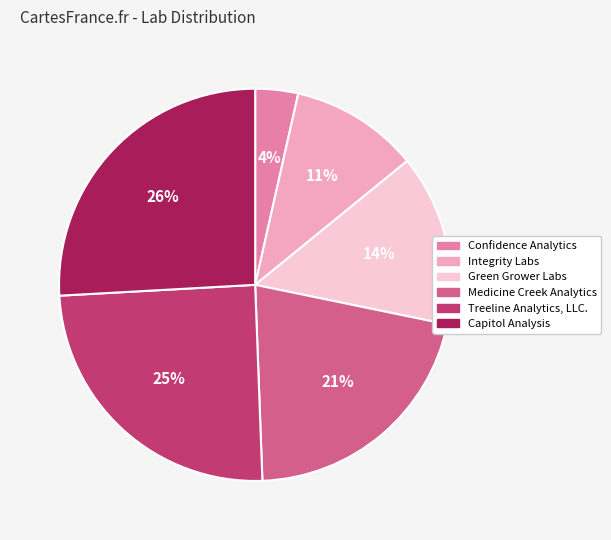

Is it true that Treeline Analytics, LLC. is 19% of the pie?

False